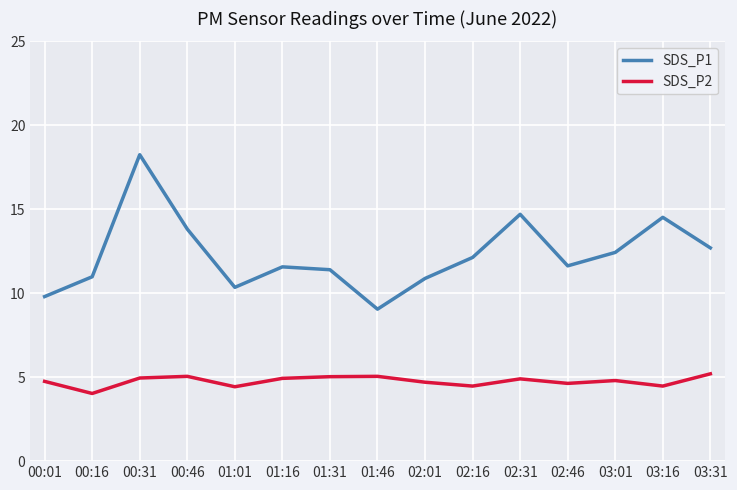

What position from the left is 00:31?

3